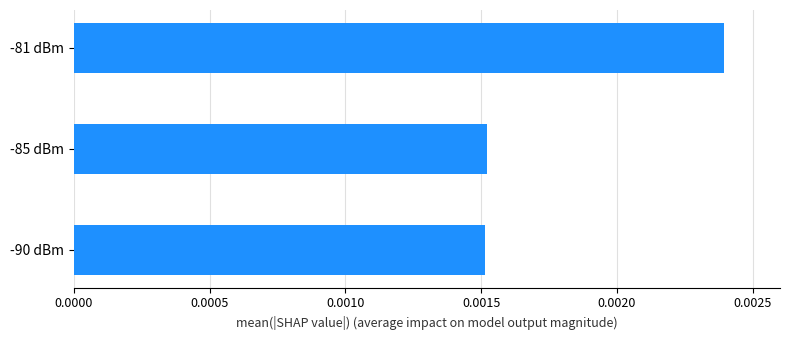

Count the number of categories in the chart.

3